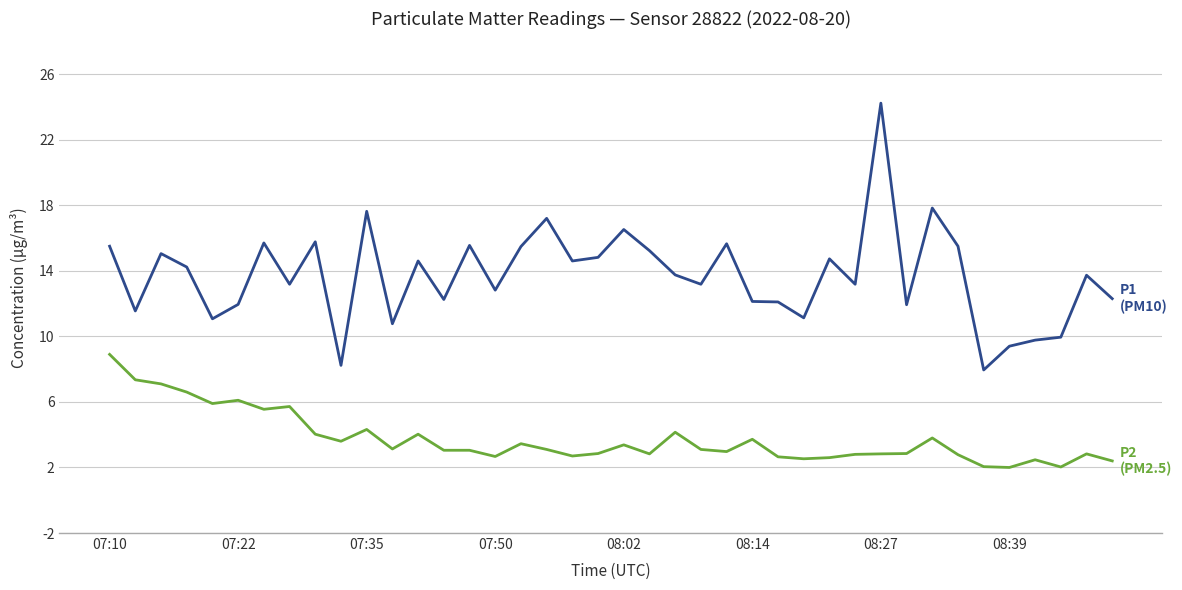

What is the greatest value displayed?

24.2